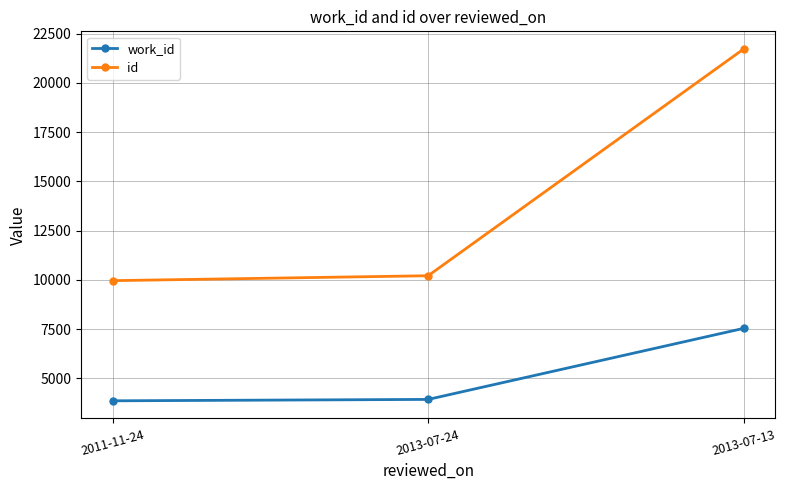

Rank the series by their maximum value, from highest to lowest.

id, work_id